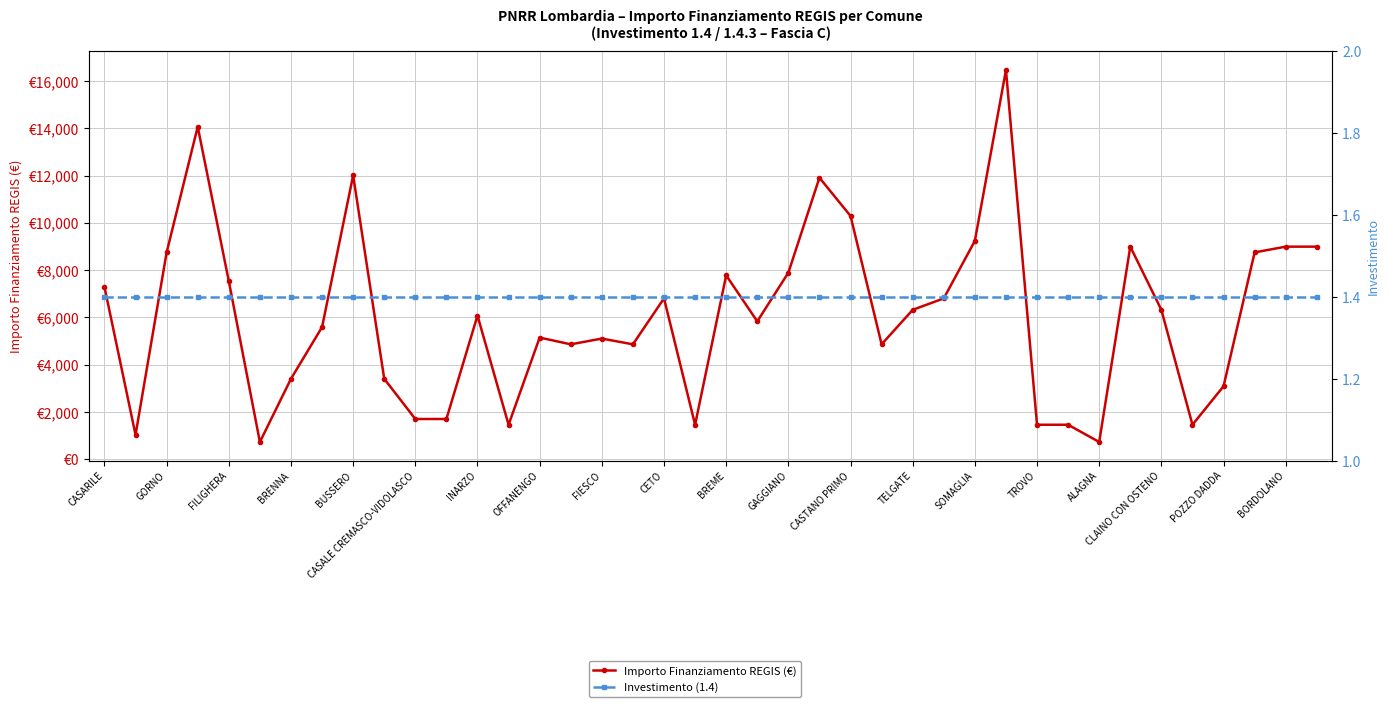

List the labels in order of Investimento (1.4) value, largest first.

CASARILE, GORNO, FILIGHERA, BRENNA, BUSSERO, CASALE CREMASCO-VIDOLASCO, INARZO, OFFANENGO, FIESCO, CETO, BREME, GAGGIANO, CASTANO PRIMO, TELGATE, SOMAGLIA, TROVO, ALAGNA, CLAINO CON OSTENO, POZZO DADDA, BORDOLANO, 20, 21, 22, 23, 24, 25, 26, 27, 28, 29, 30, 31, 32, 33, 34, 35, 36, 37, 38, 39